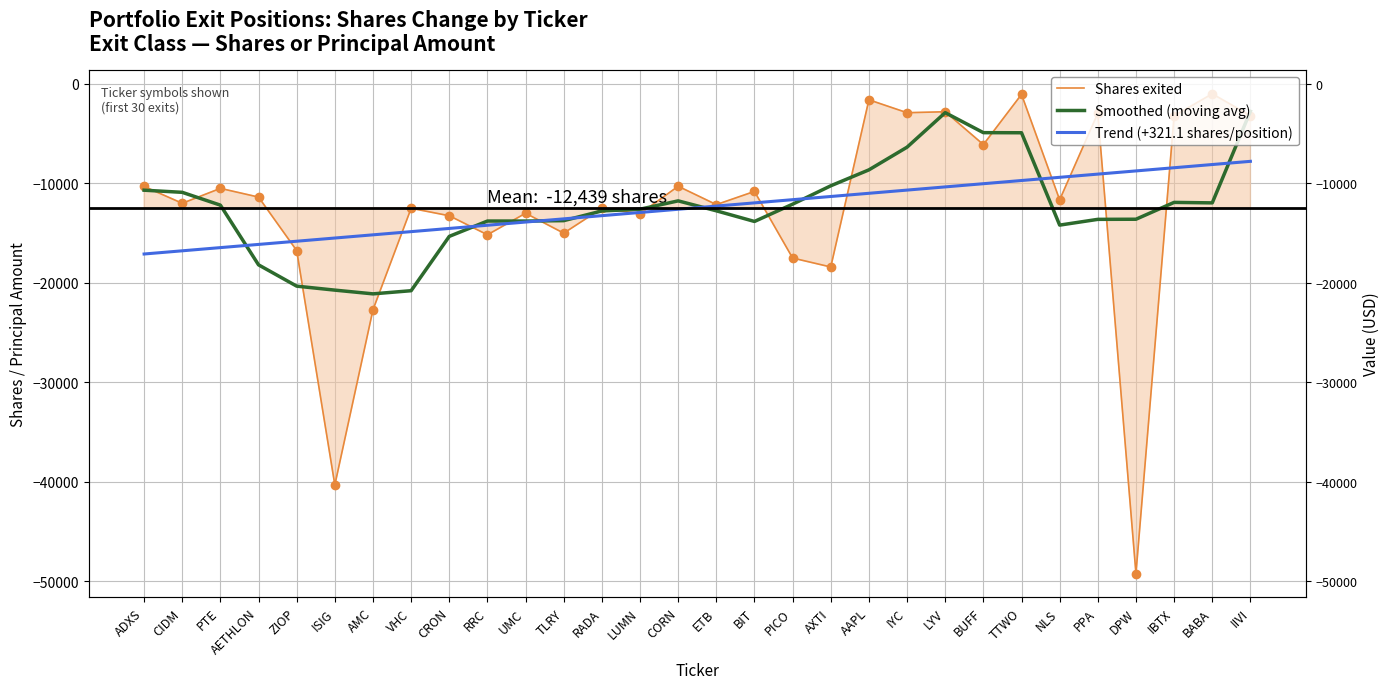

Which series has the largest Y range (max minus min)?

Shares exited